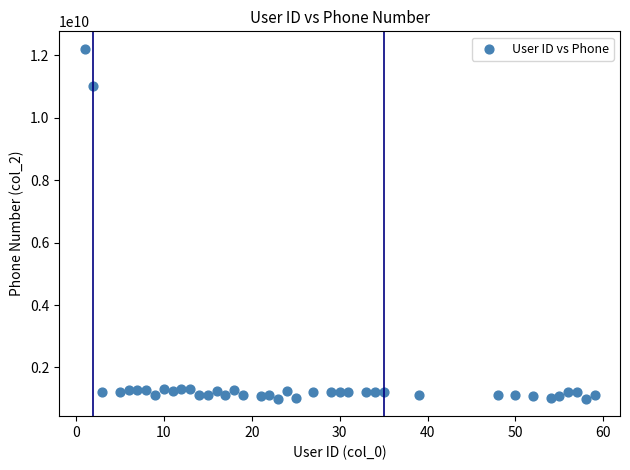

What Y value in the scatter plot is closest to 6606094903?

11015101011